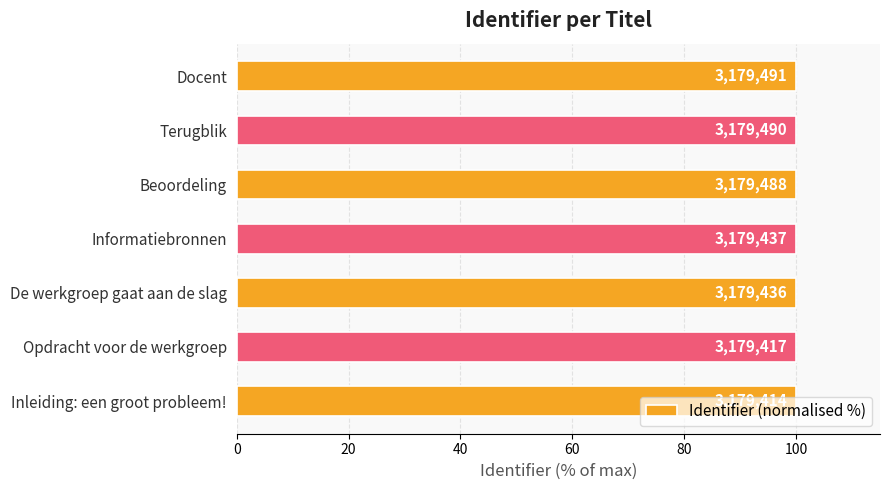

How many bars are there in total?

7